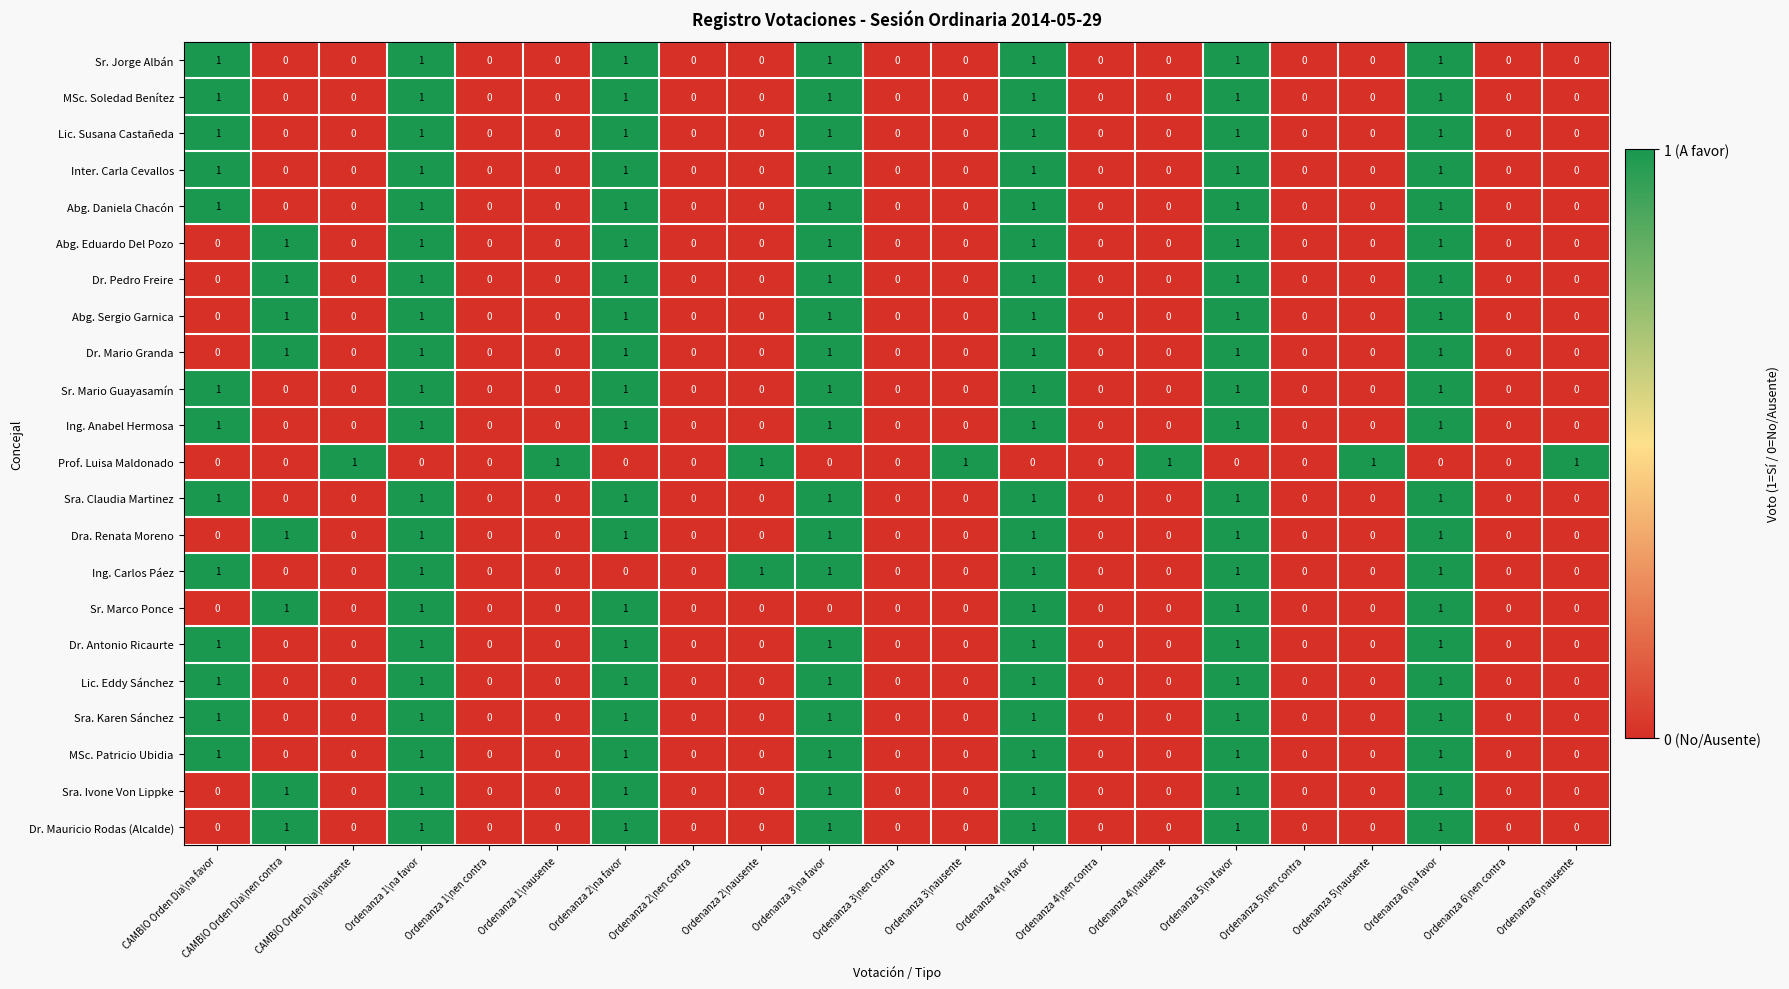

What is the sum of all Dra. Renata Moreno values?

7